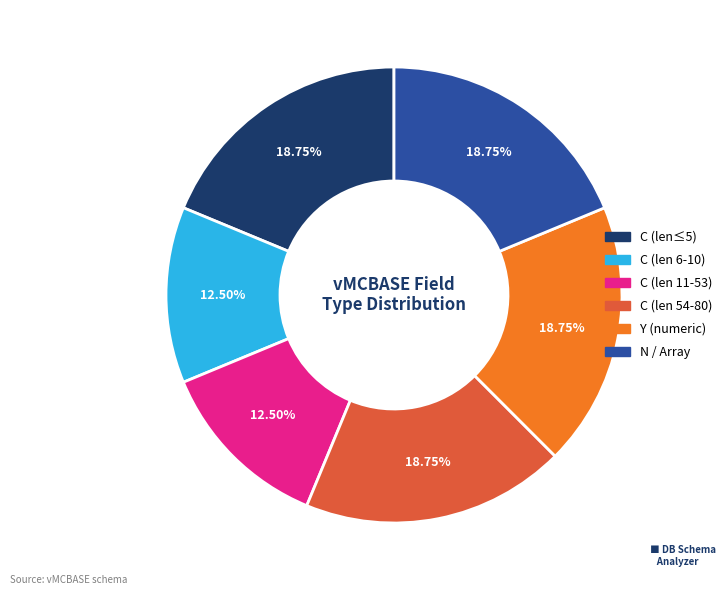

Count the number of slices in the pie.

6